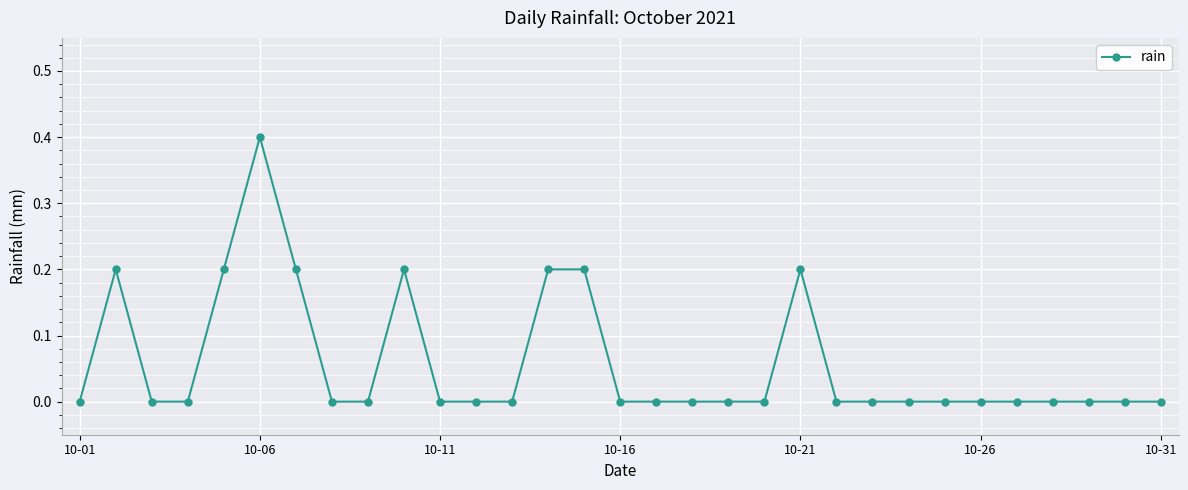

How many data points does each series have?

31